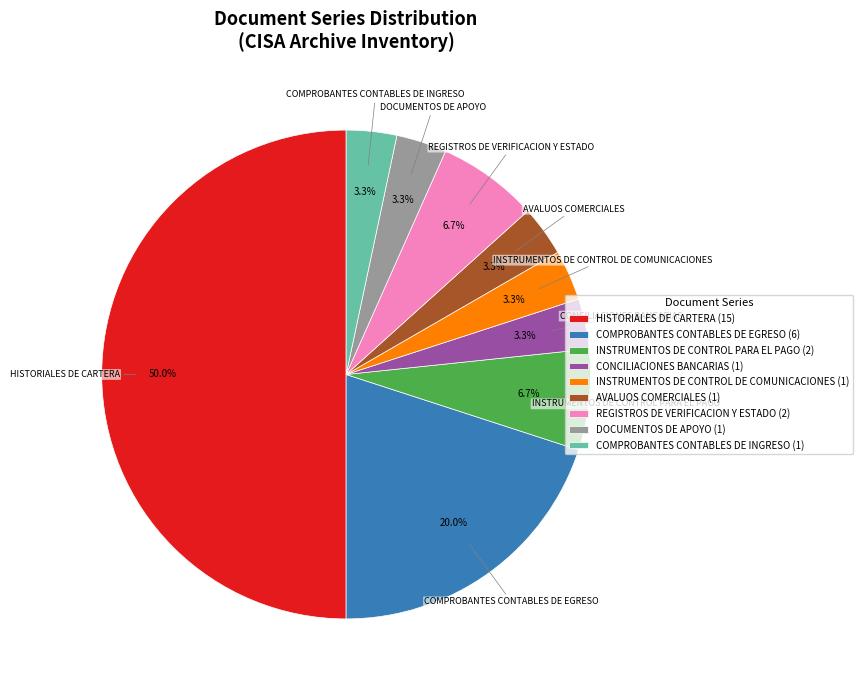

What is the majority slice?

HISTORIALES DE CARTERA (15)